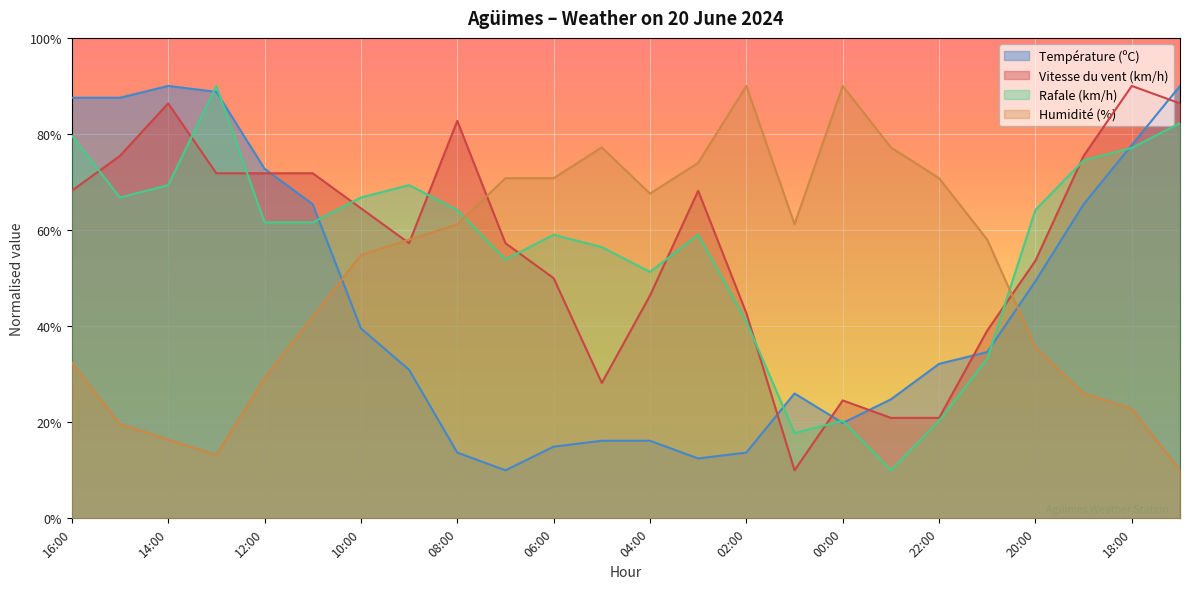

Which series ends up on top after the final intersection of Vitesse du vent (km/h) and Rafale (km/h)?

Vitesse du vent (km/h)